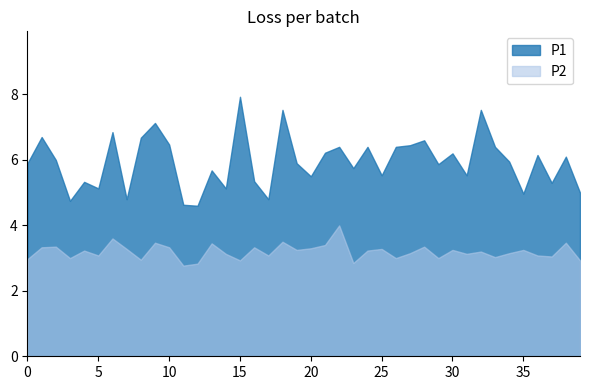

True or false: P2 and P1 cross at least once.

False